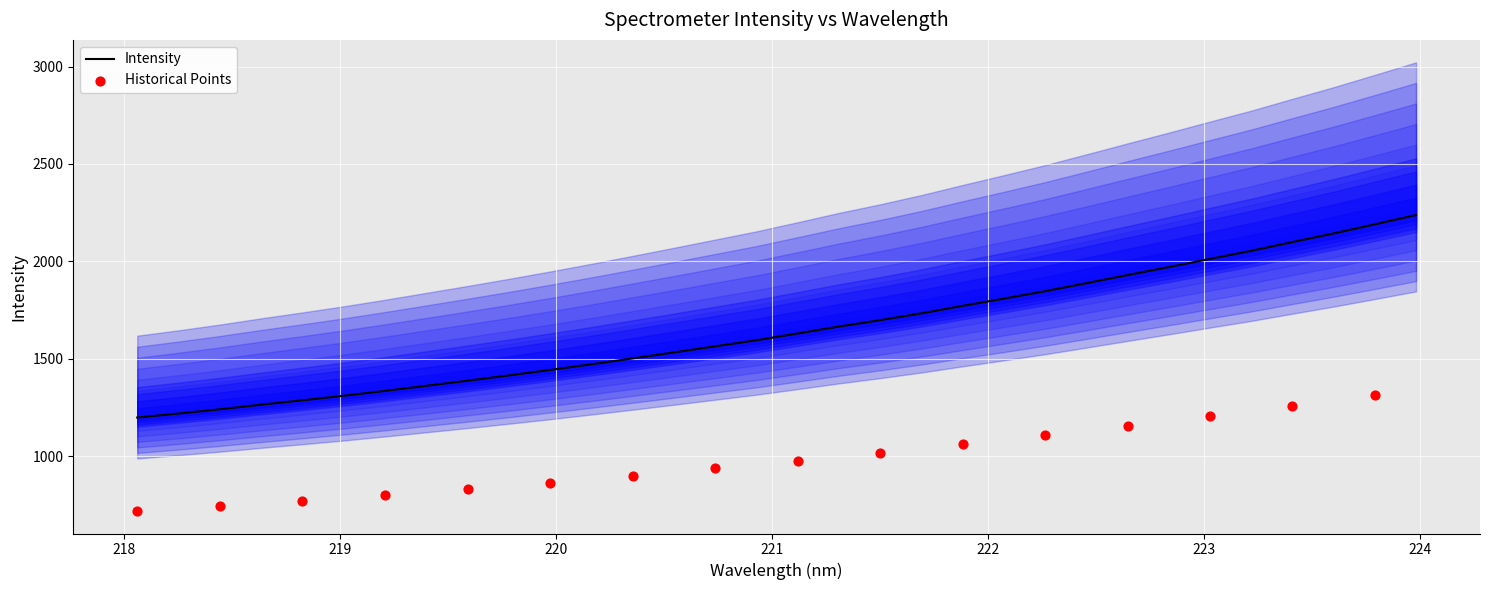

What is the change in value from 218.8244 to 220.9264?

+308.0